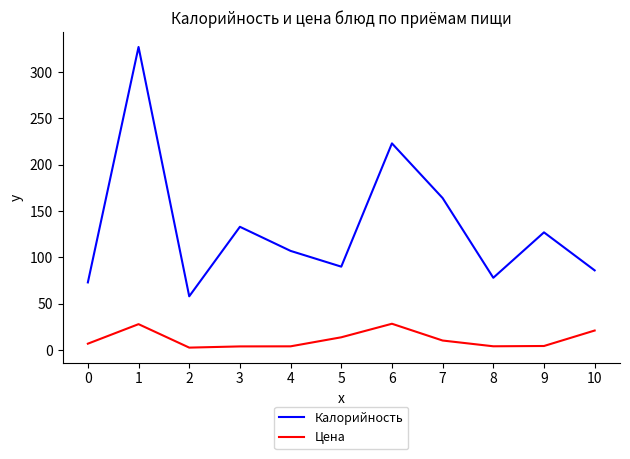

Is this an area chart (filled region under the line)?

No